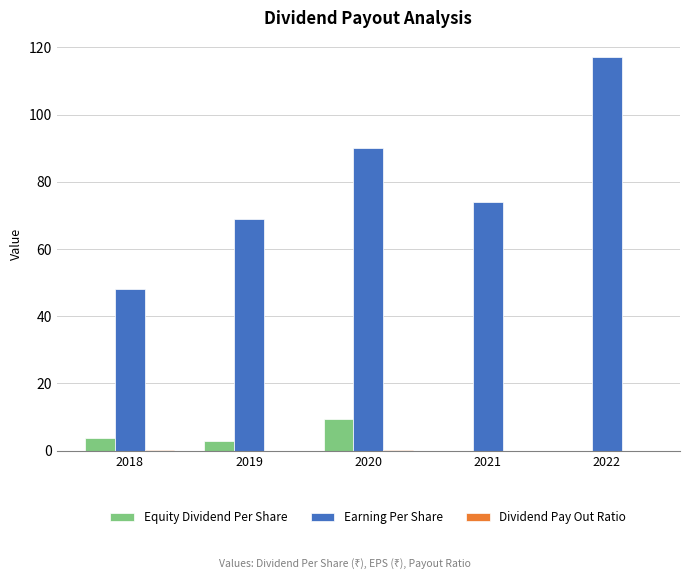

What is the total value across all series at 2018?

51.7